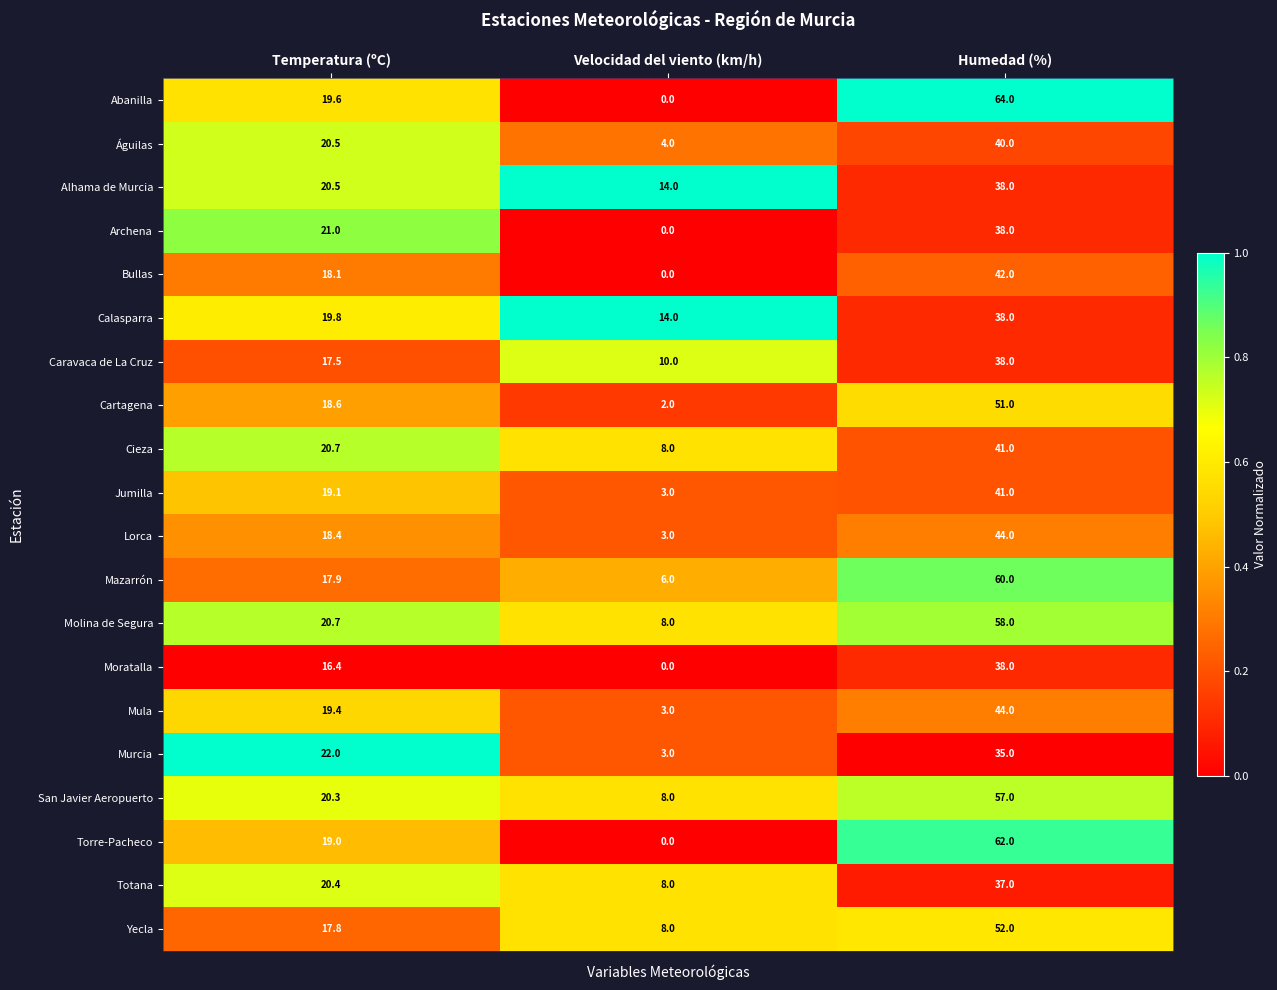

What is the difference between the maximum and minimum values in the Mazarrón series?

54.0